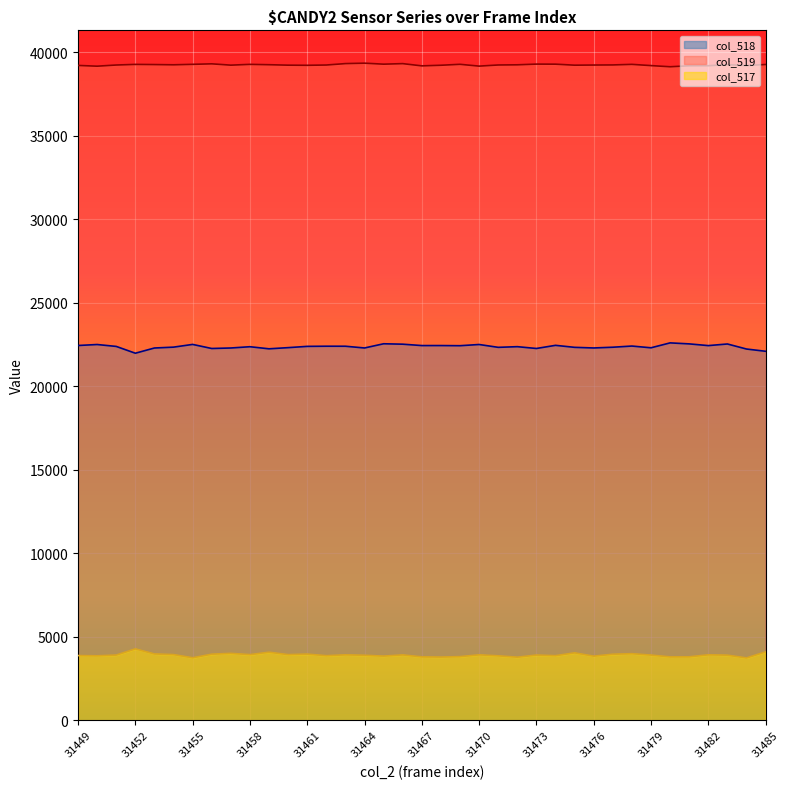

What is the minimum value for col_517?

3730